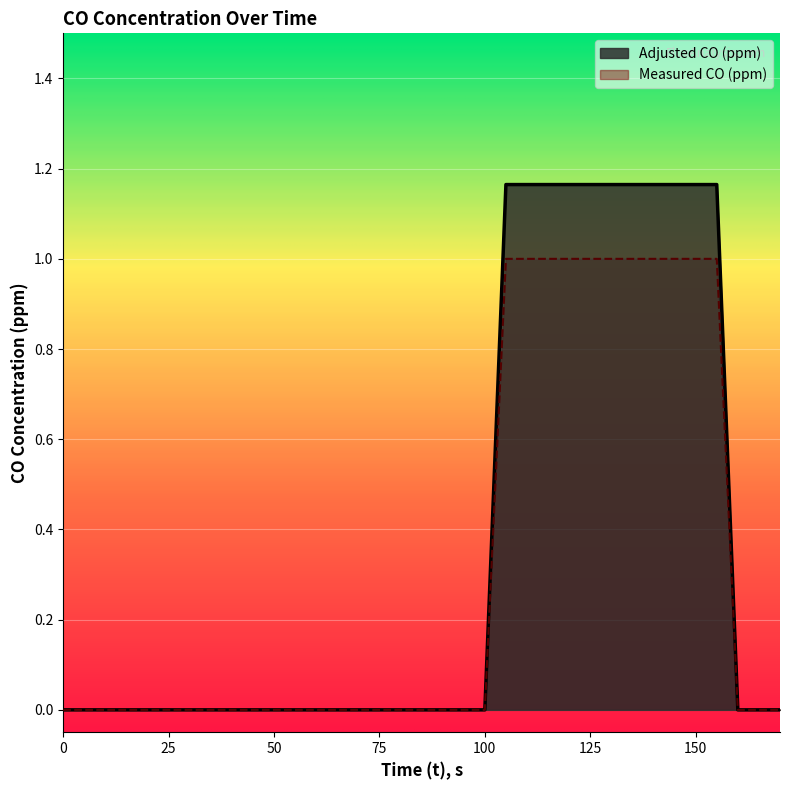

Which series changed the most between 15 and 35?

Measured CO (ppm)